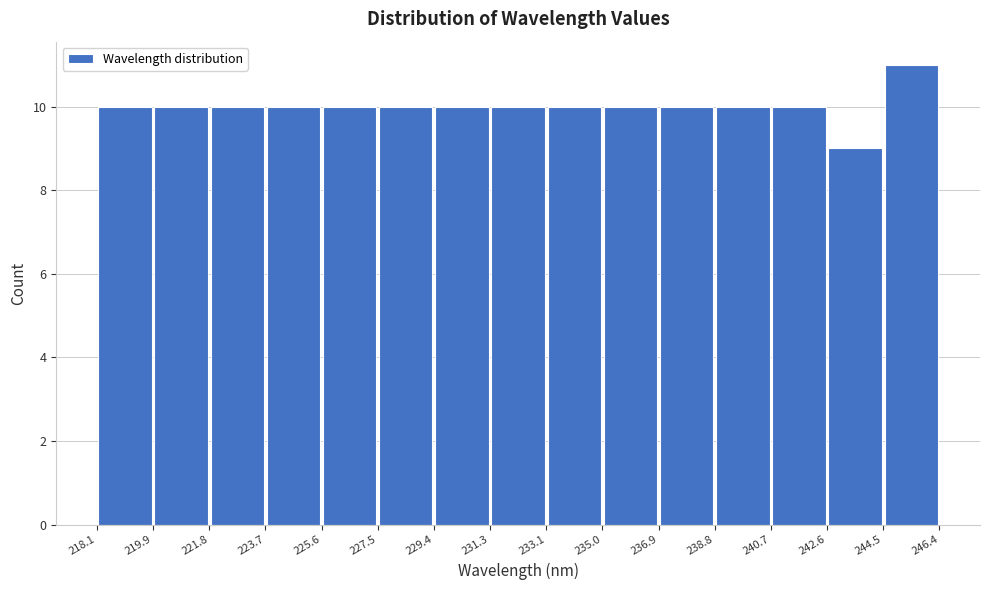

What is the height of the bar covering 244.5 to 246.4 on the x-axis? The values are not printed on the chart, so give them approximately, as read against the axis.

11